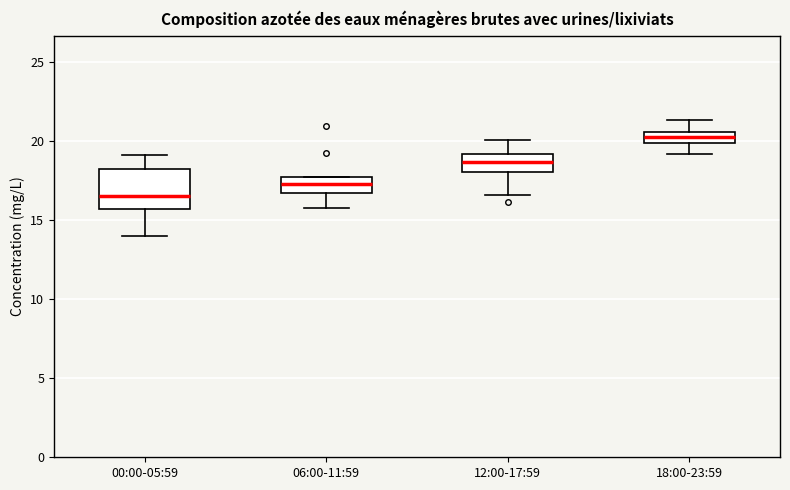

Which box is the tallest, from its lower edge to its upper edge?

00:00-05:59